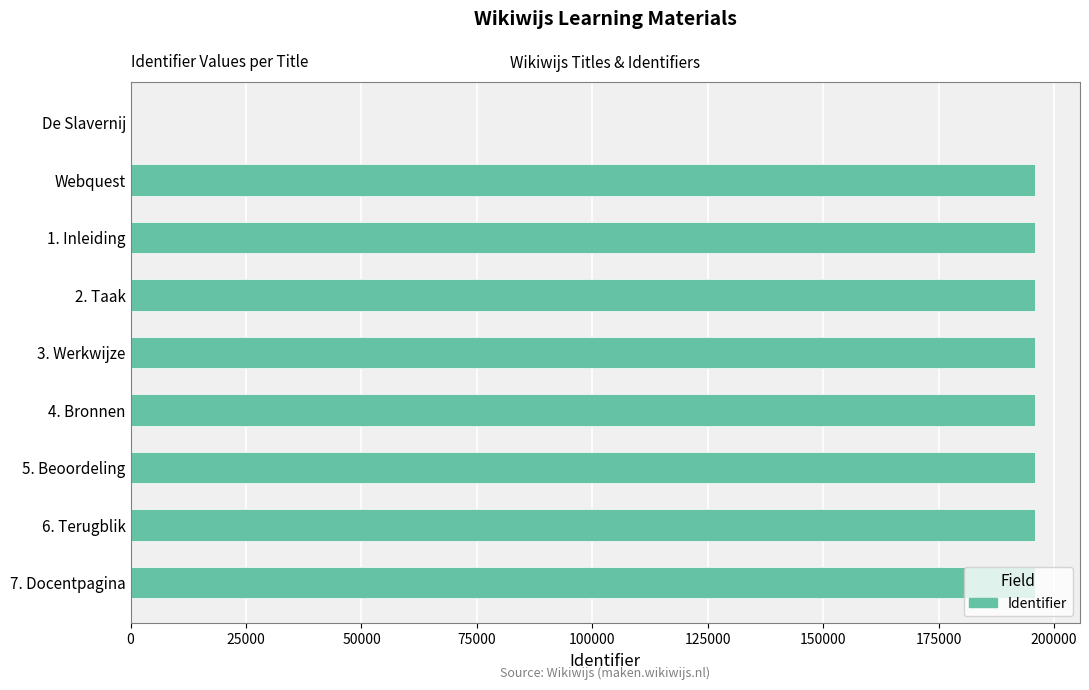

What is the average value?

174015